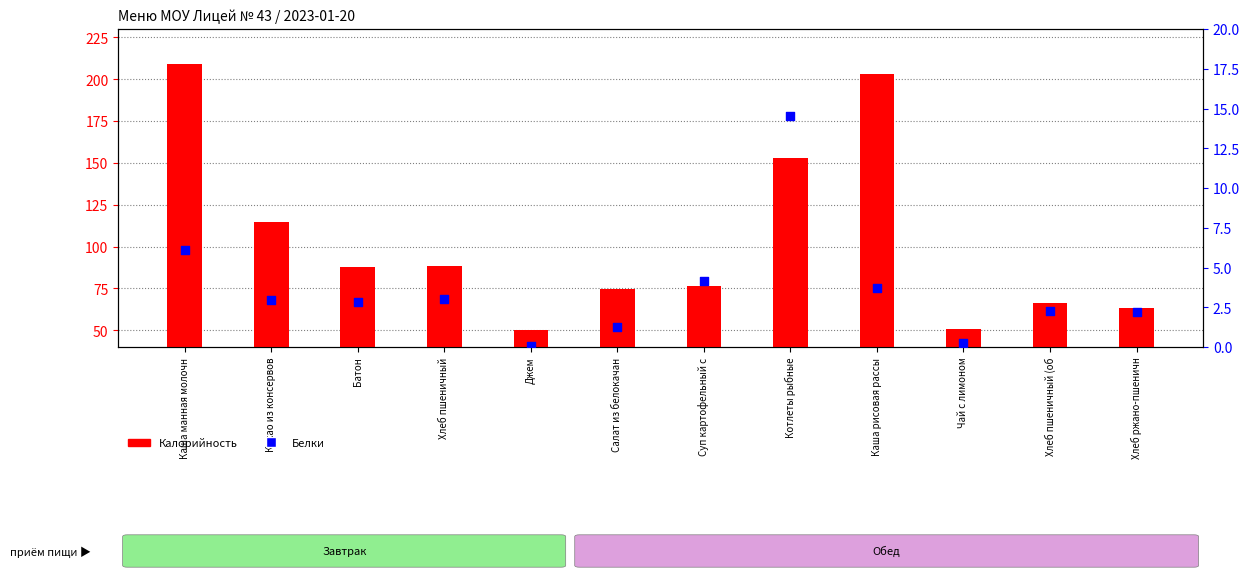

What are all the series names shown in the legend?

Калорийность, Белки